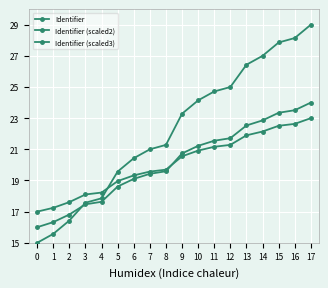

Is this an area chart (filled region under the line)?

No